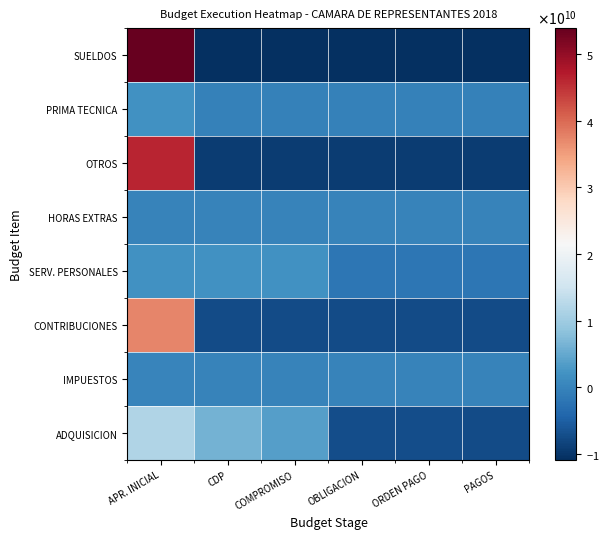

Which has a higher value, PAGOS or COMPROMISO?

COMPROMISO